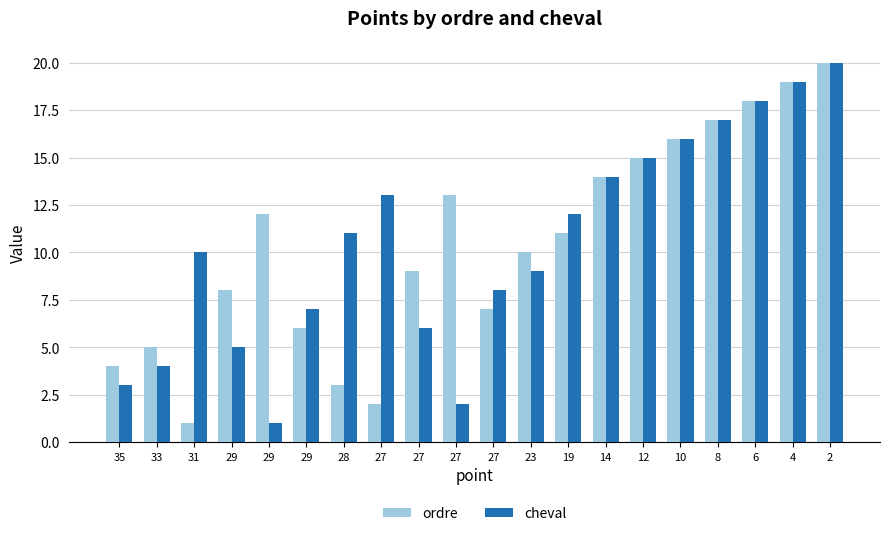

What are all the series names shown in the legend?

ordre, cheval